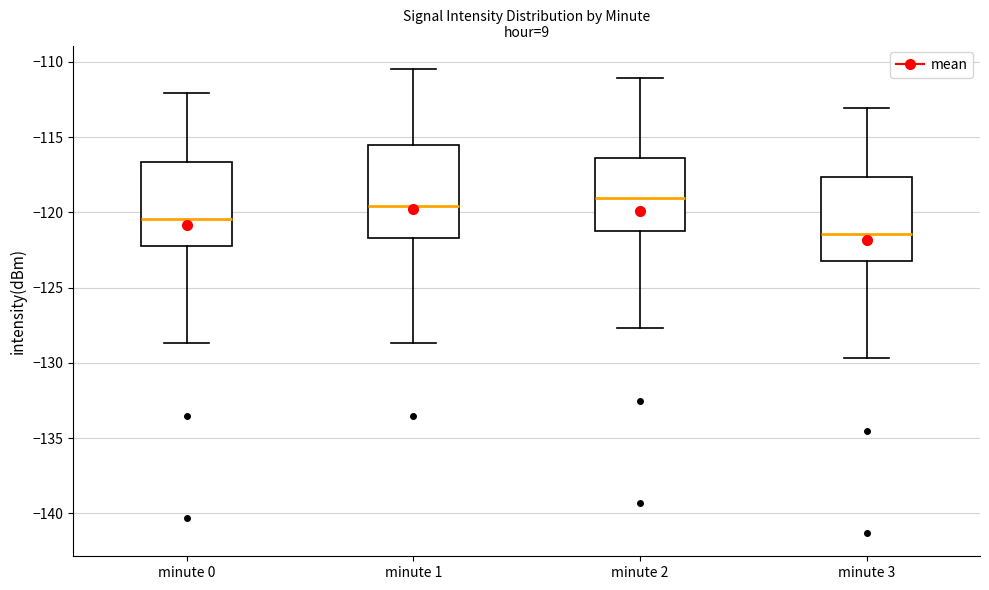

Reading left to right, transcribe this box plot: for each box, give where its median line is, the range the box spans, and where its two whiskers end, as read against the y-axis. The values are not printed on the chart, so give them approximately, as read against the axis.

minute 0: median -120.5, box -122.5 to -116.5, whiskers -128.5 to -112.0
minute 1: median -119.5, box -121.5 to -115.5, whiskers -128.5 to -110.5
minute 2: median -119.0, box -121.0 to -116.5, whiskers -127.5 to -111.0
minute 3: median -121.5, box -123.5 to -117.5, whiskers -129.5 to -113.0